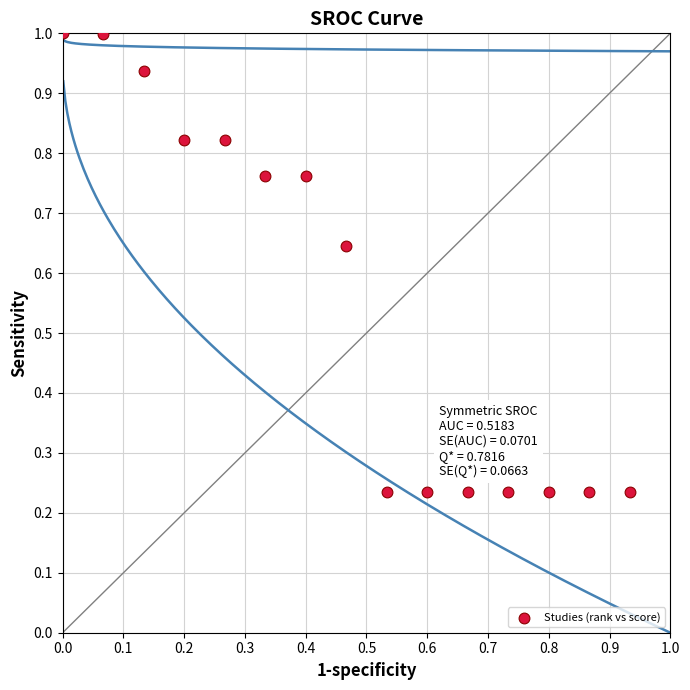

How many points are shown in the scatter plot?

15